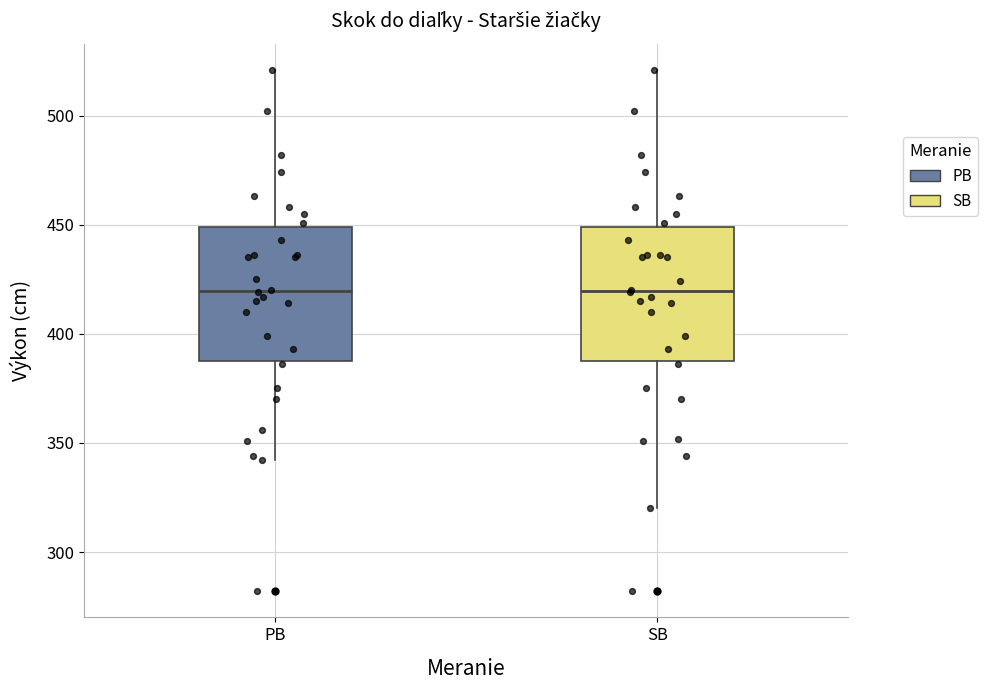

Where does the lower whisker of the box for PB end on the y-axis? The values are not printed on the chart, so give them approximately, as read against the axis.

340